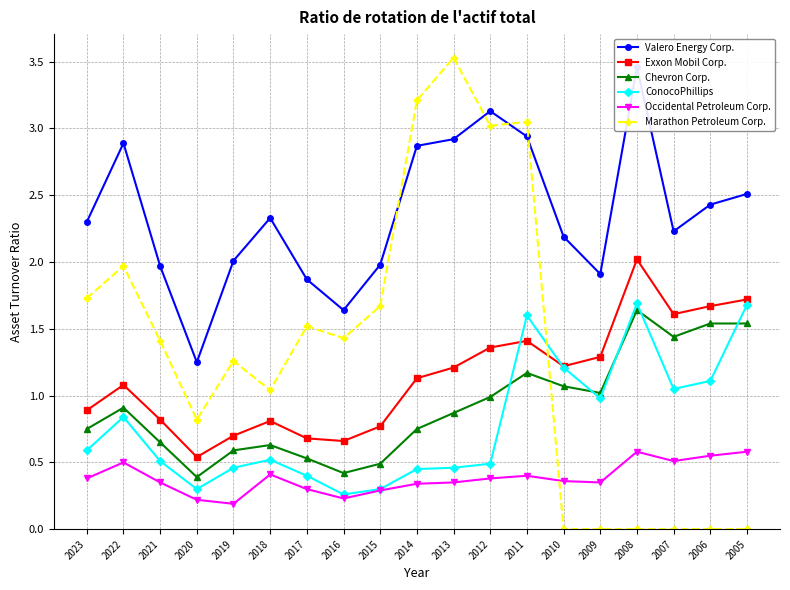

Where is the first local minimum for Valero Energy Corp.?

2020